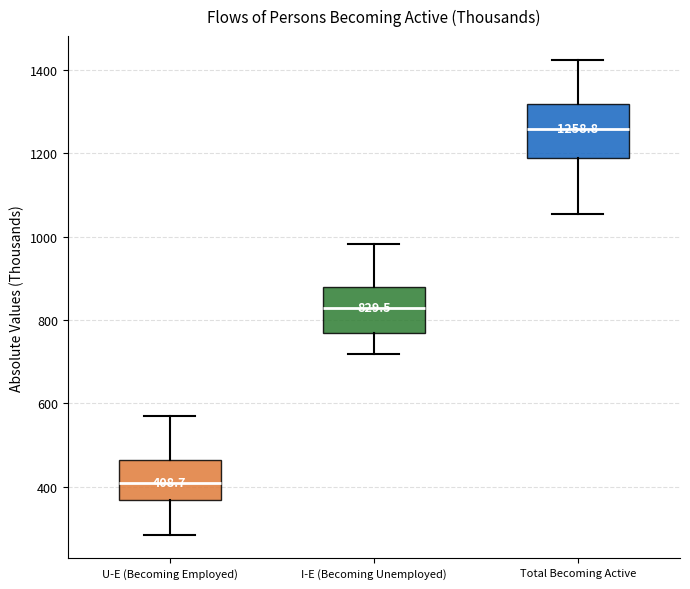

Which box's median line is the highest?

Total Becoming Active